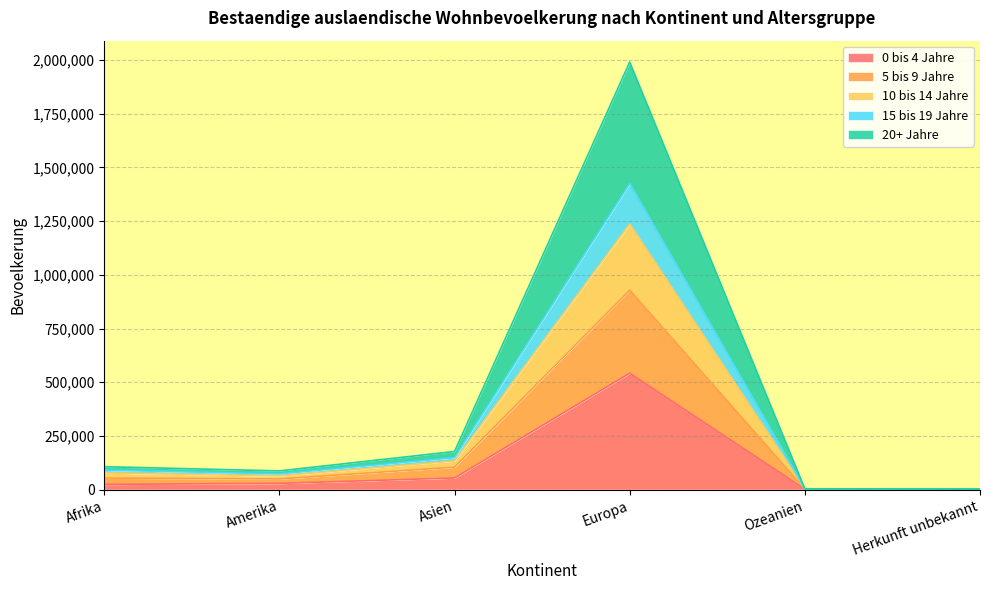

The value of 0 bis 4 Jahre at Europa is 261943. True or false?

False